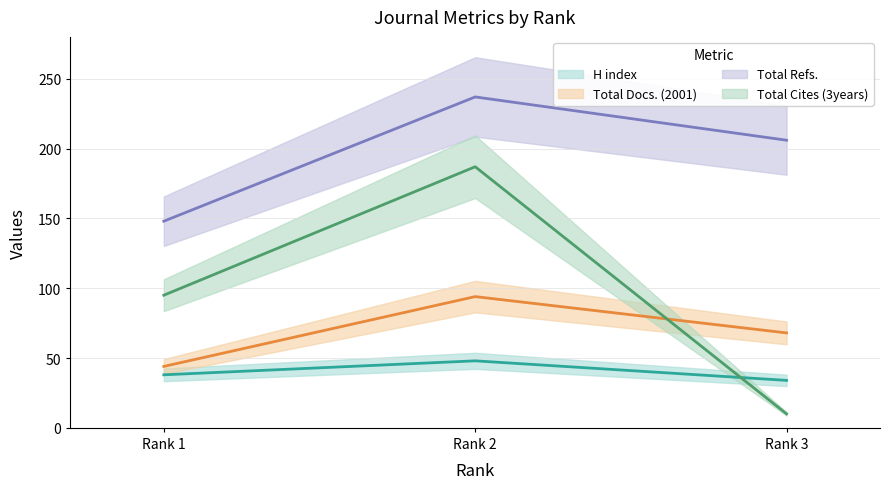

At how many categories does at least one series exceed 35?

3